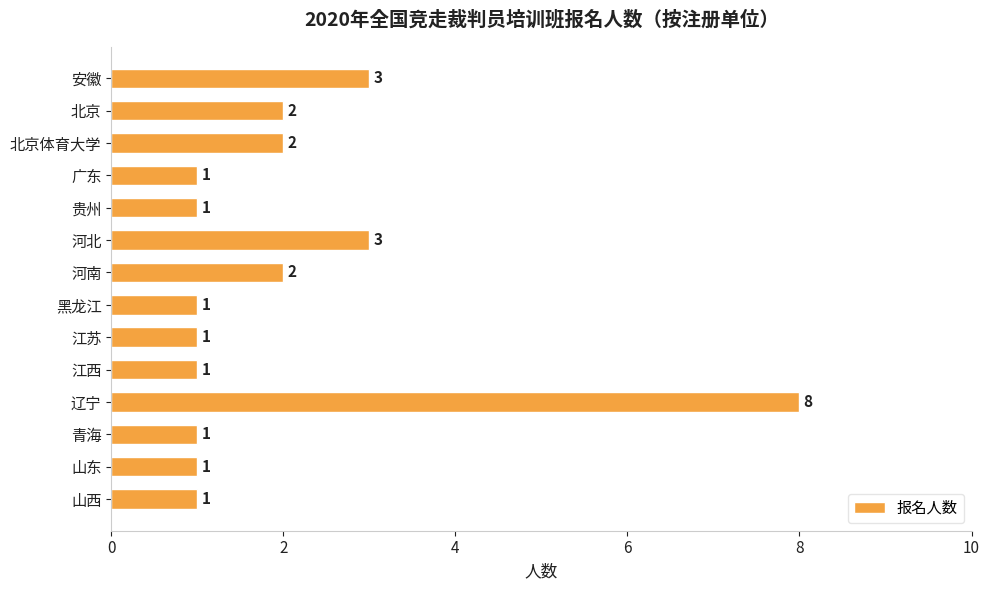

Which label corresponds to the largest value in the chart?

辽宁